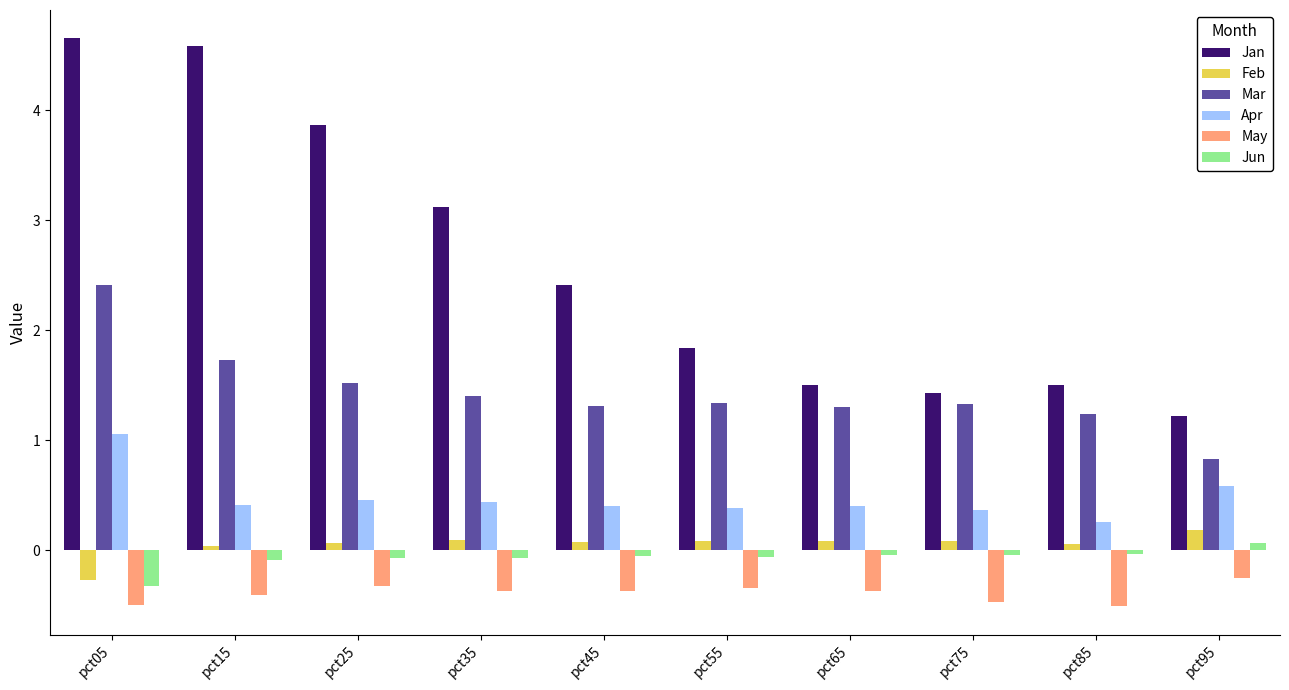

The value of Jan at pct65 is 2.4. True or false?

False